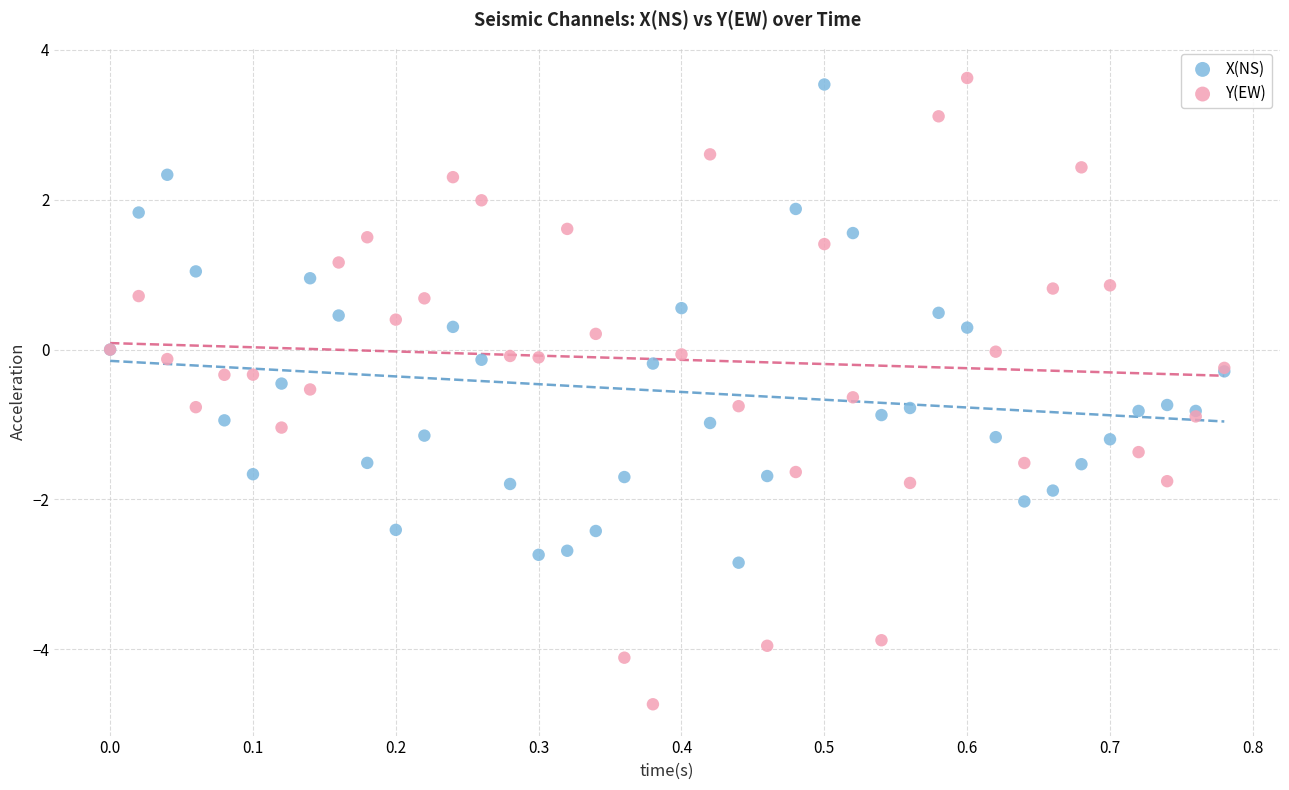

Which series has the widest spread of Y values?

Y(EW)